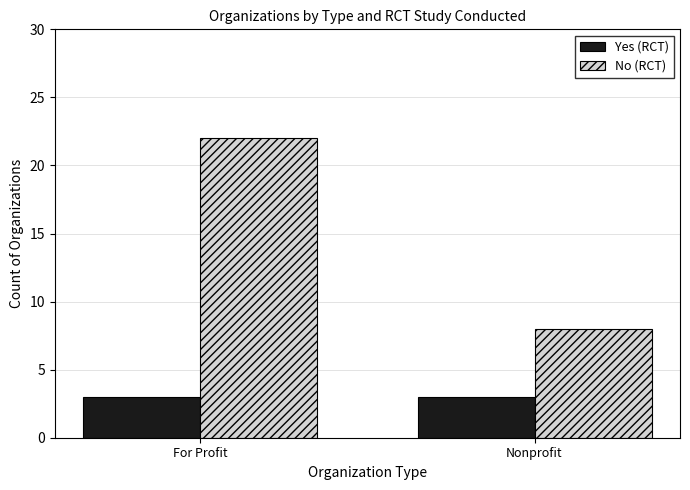

Reading right to left, what are all the values shown in this chart?

Yes (RCT): 3	3
No (RCT): 8	22